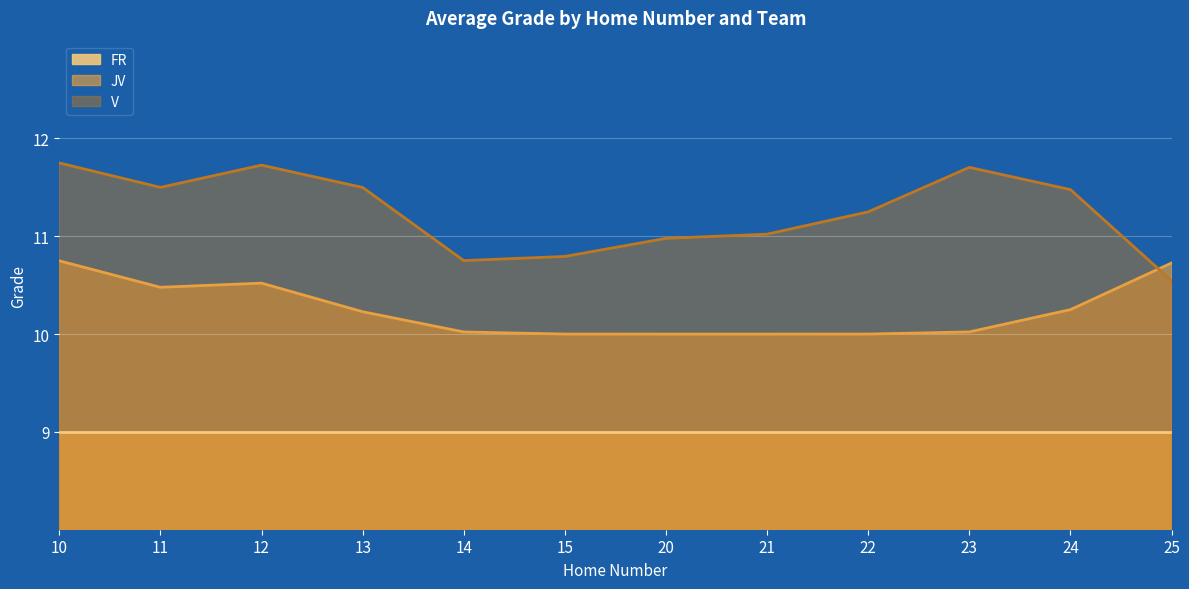

Where is FR nearest to the value 9?

10